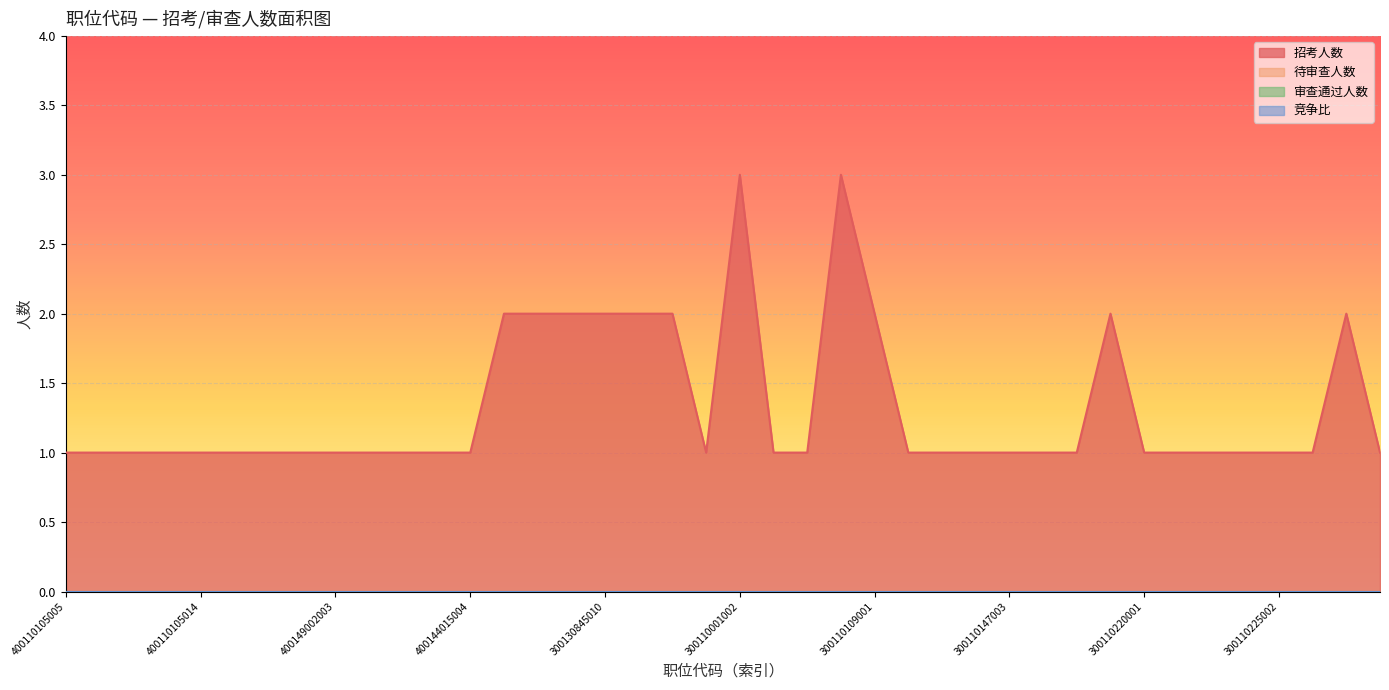

How many series are shown in this chart?

4